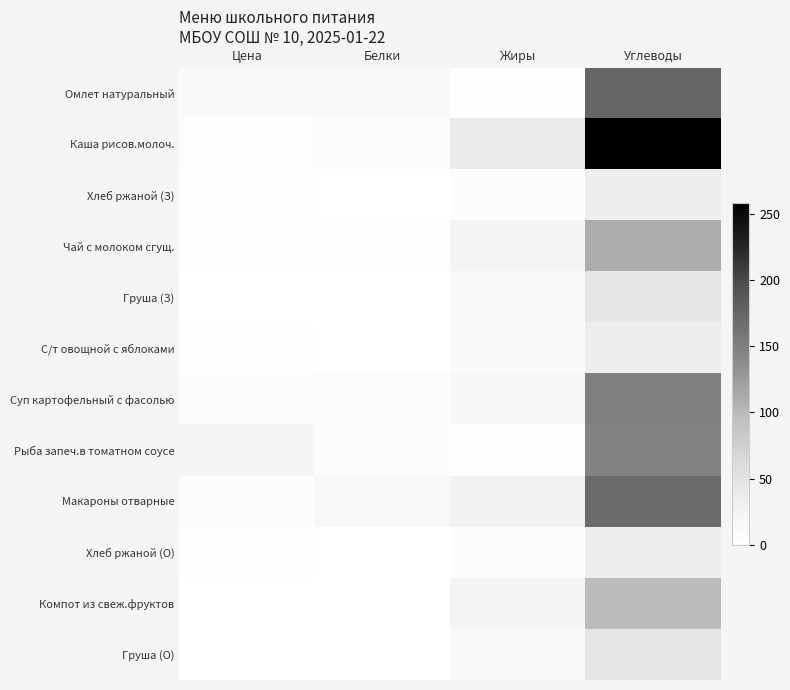

Which has a higher value, Жиры or Углеводы?

Углеводы